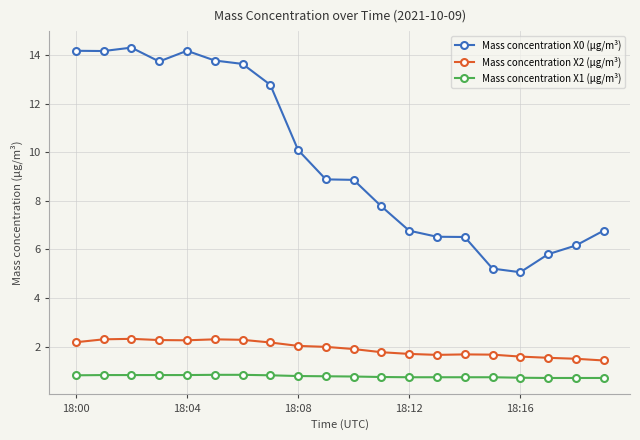

What is the sum of all Mass concentration X1 (μg/m³) values?

15.5